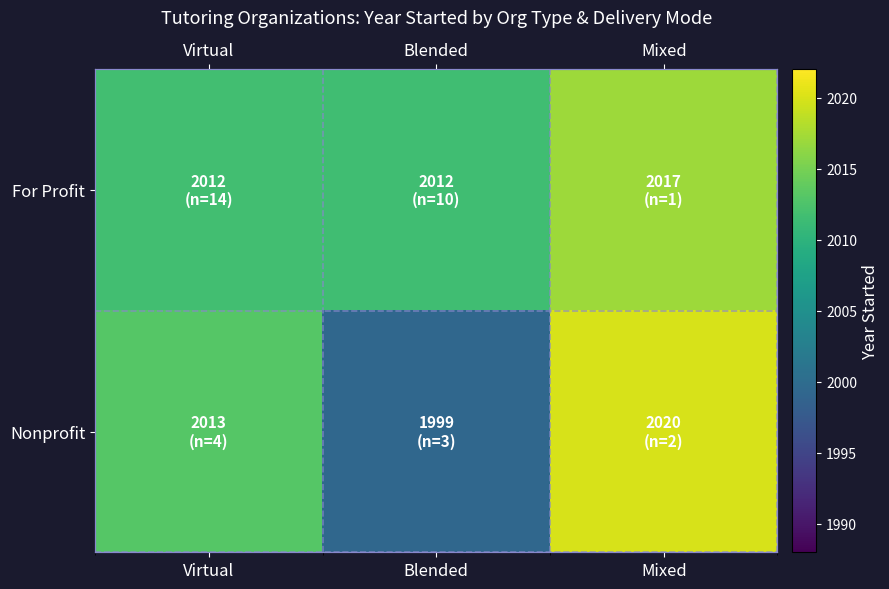

At Mixed, list the series in order from largest to smallest.

Nonprofit, For Profit